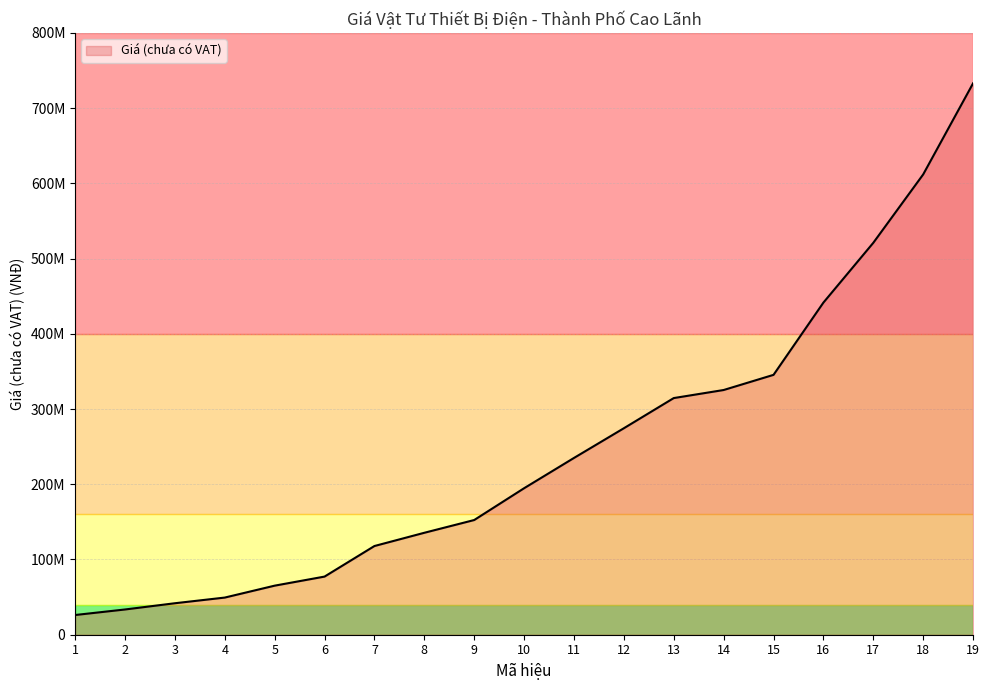

Is it true that the value at 16 is 140162837?

False